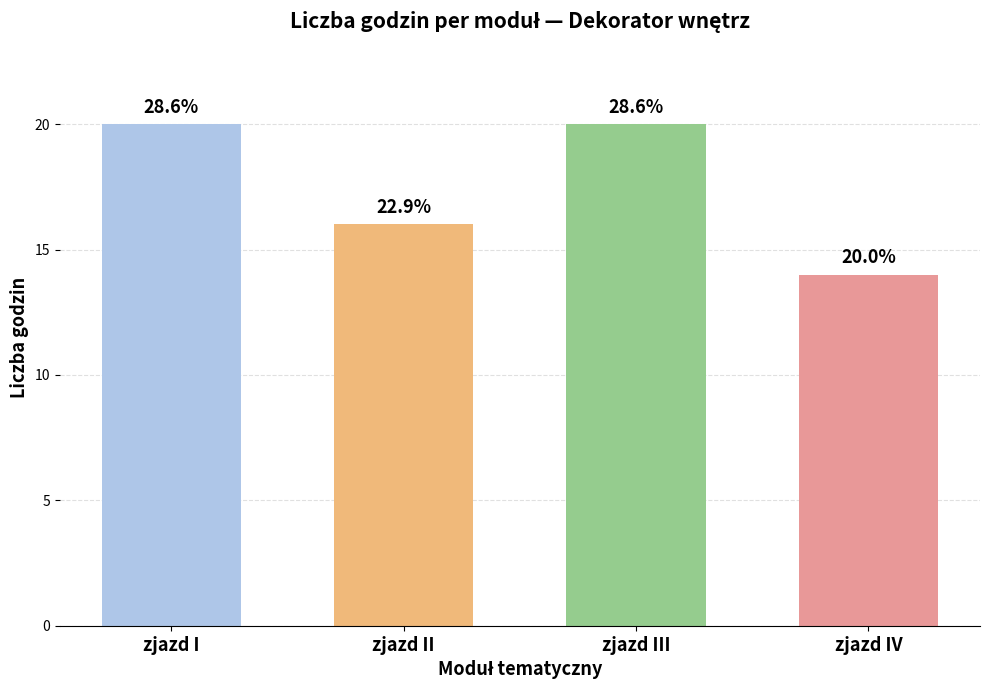

What is the value of the 1st bar from the left?

20